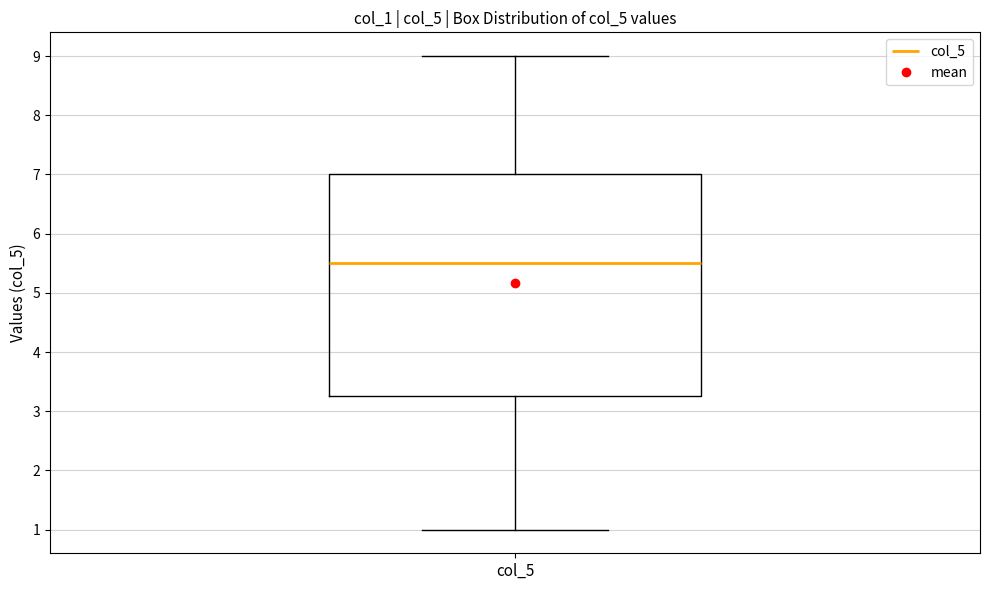

Transcribe this box plot: give where the median line is, the range the box spans, and where the two whiskers end, as read against the y-axis. The values are not printed on the chart, so give them approximately, as read against the axis.

median 5.5, box 3.3 to 7.0, whiskers 1.0 to 9.0